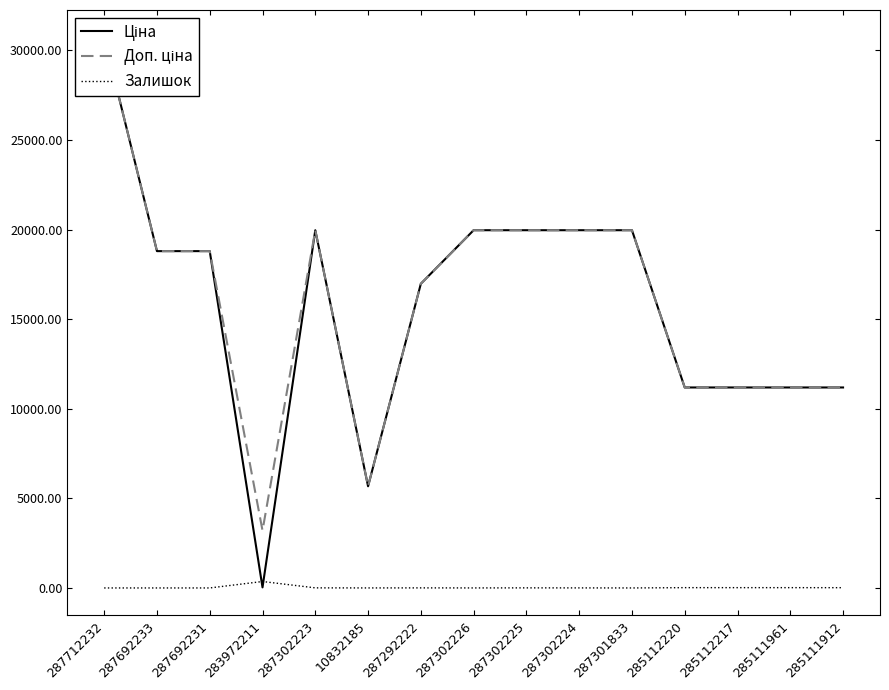

What is the difference between the second highest and minimum values in the Ціна series?

19932.1